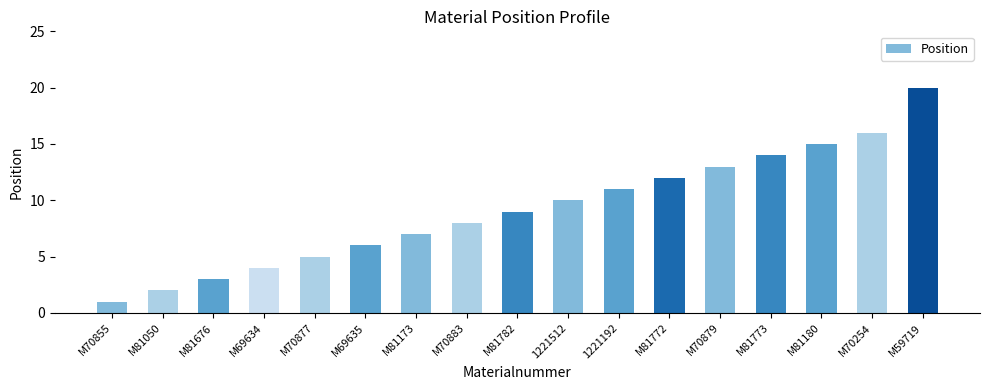

Rank the categories by value from lowest to highest.

M70855, M81050, M81676, M69634, M70877, M69635, M81173, M70883, M81782, 1221512, 1221192, M81772, M70879, M81773, M81180, M70254, M59719